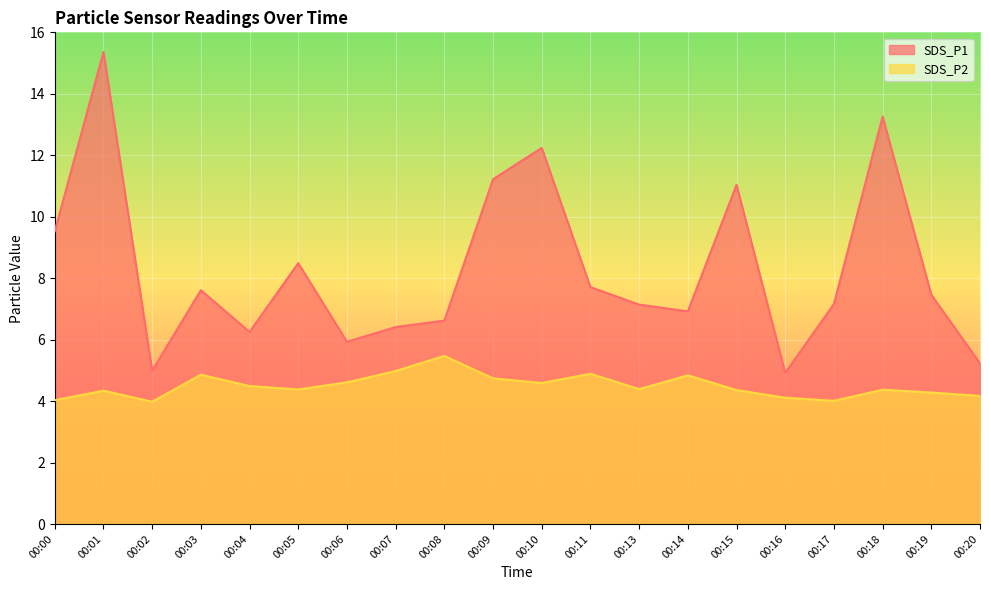

True or false: SDS_P1 and SDS_P2 cross at least once.

False